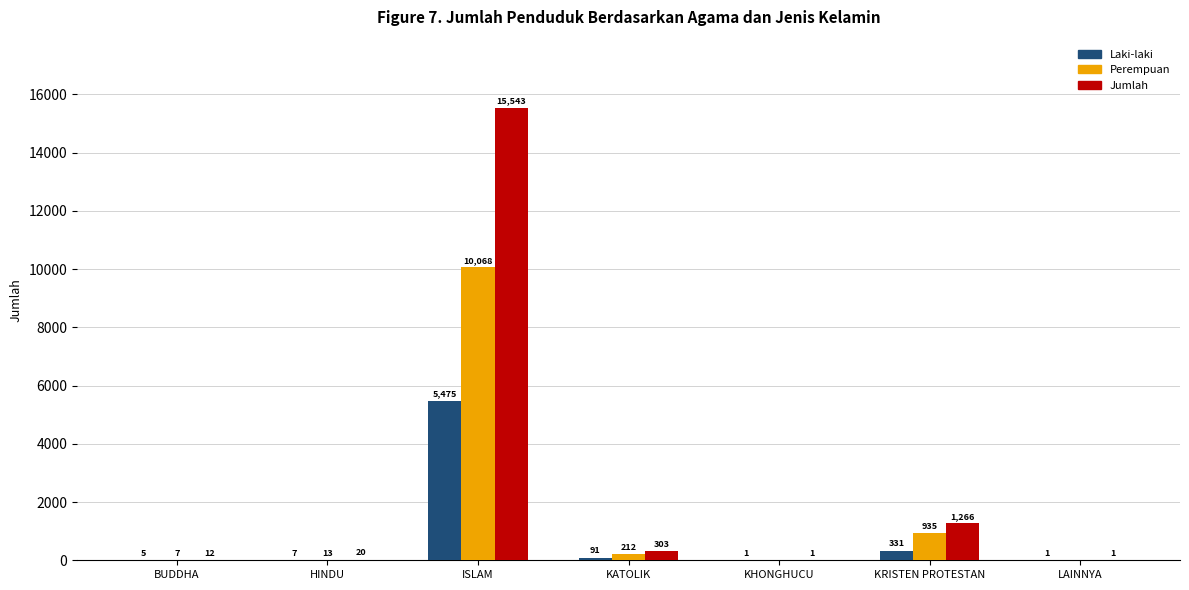

Is the value of Jumlah at KHONGHUCU greater than the value of Perempuan at KHONGHUCU?

Yes